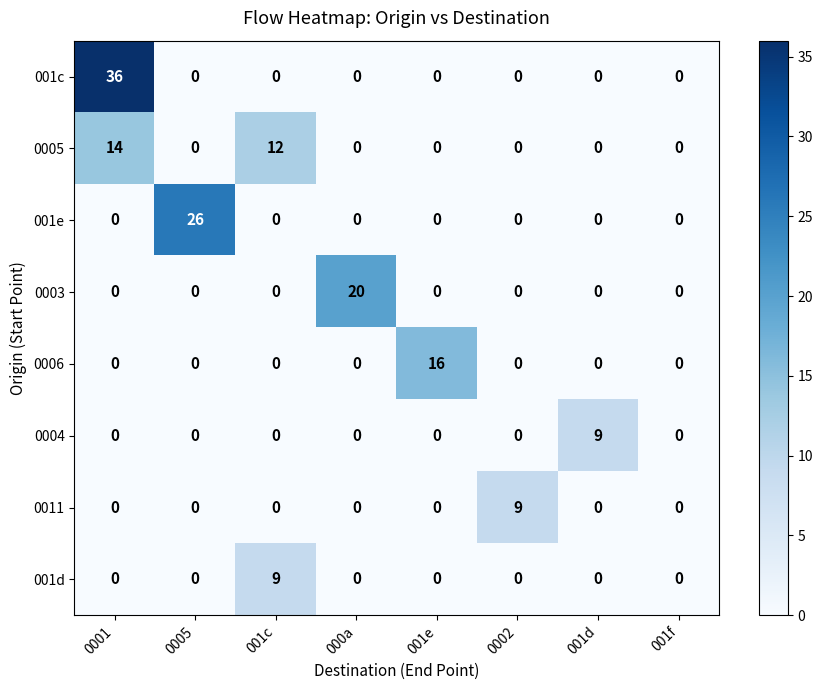

What is the difference between the maximum and minimum values in the 0004 series?

9